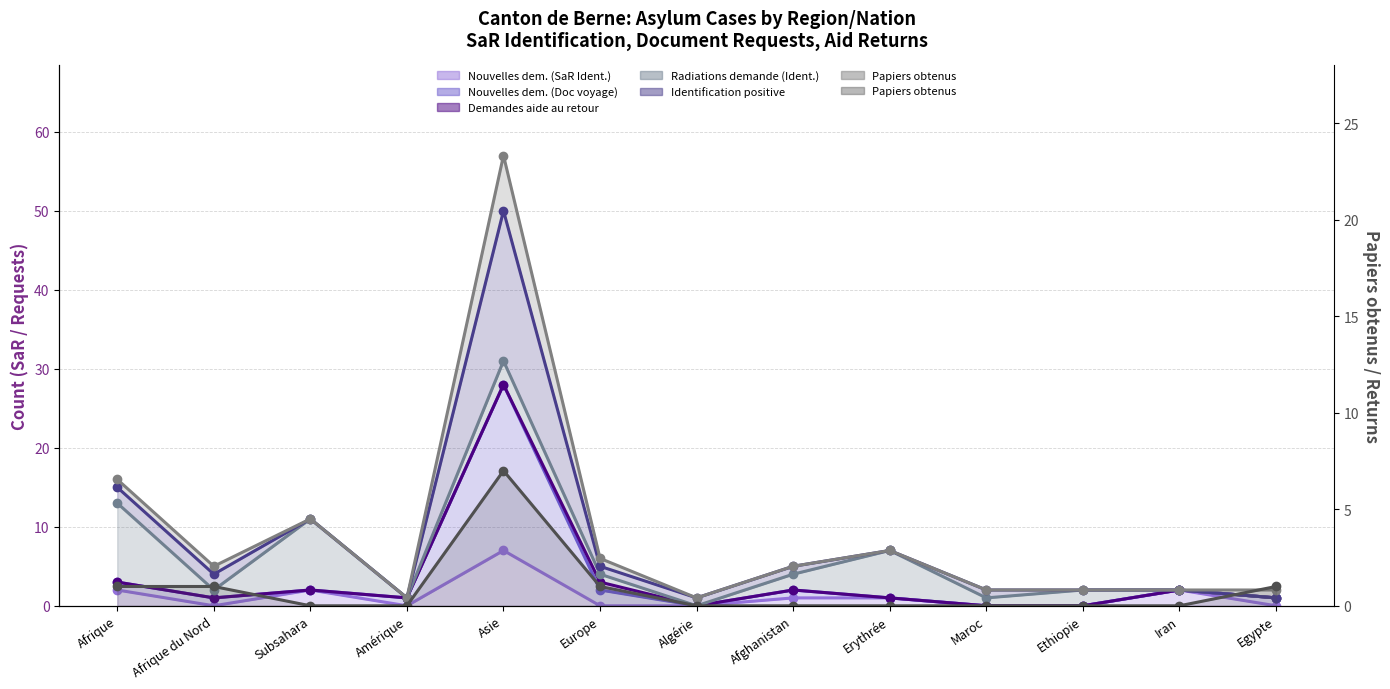

How many data points does each series have?

13